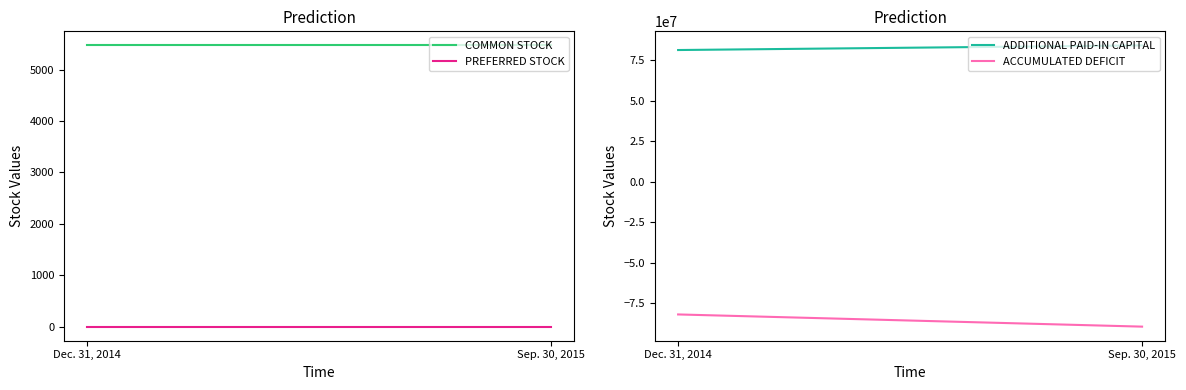

Reading right to left, transcribe all the data shown in this chart.

COMMON STOCK: 5469	5469
PREFERRED STOCK: 0	0
ADDITIONAL PAID-IN CAPITAL: 84049919	81192630
ACCUMULATED DEFICIT: -89299963	-81786990